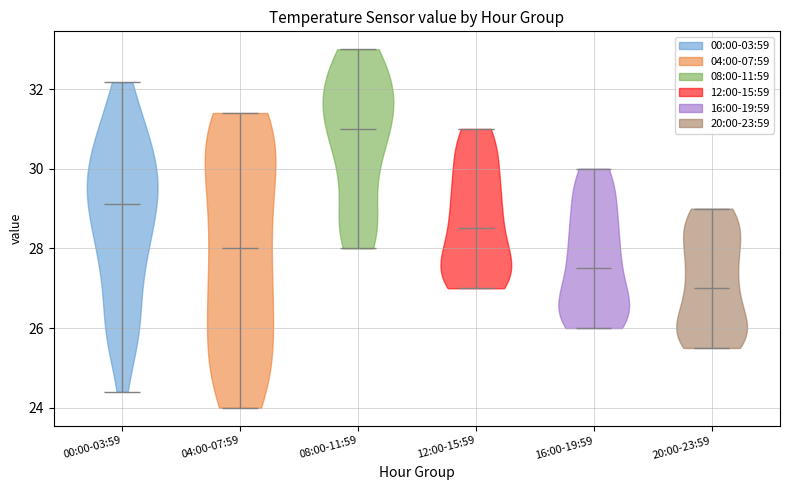

Reading left to right, read every violin against the y-axis: where its median line is, and the lowest and highest points it reaches. The values are not printed on the chart, so give them approximately, as read against the axis.

00:00-03:59: median line 29.2, lowest point 24.4, highest point 32.2
04:00-07:59: median line 28.0, lowest point 24.0, highest point 31.4
08:00-11:59: median line 31.0, lowest point 28.0, highest point 33.0
12:00-15:59: median line 28.6, lowest point 27.0, highest point 31.0
16:00-19:59: median line 27.6, lowest point 26.0, highest point 30.0
20:00-23:59: median line 27.0, lowest point 25.6, highest point 29.0